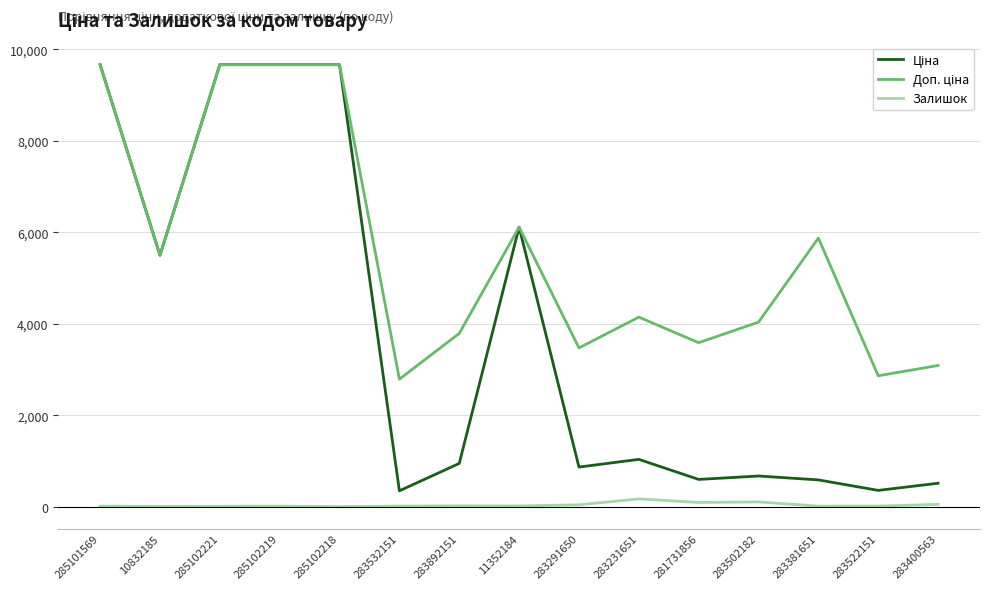

What is the maximum value shown in the chart?

9664.7